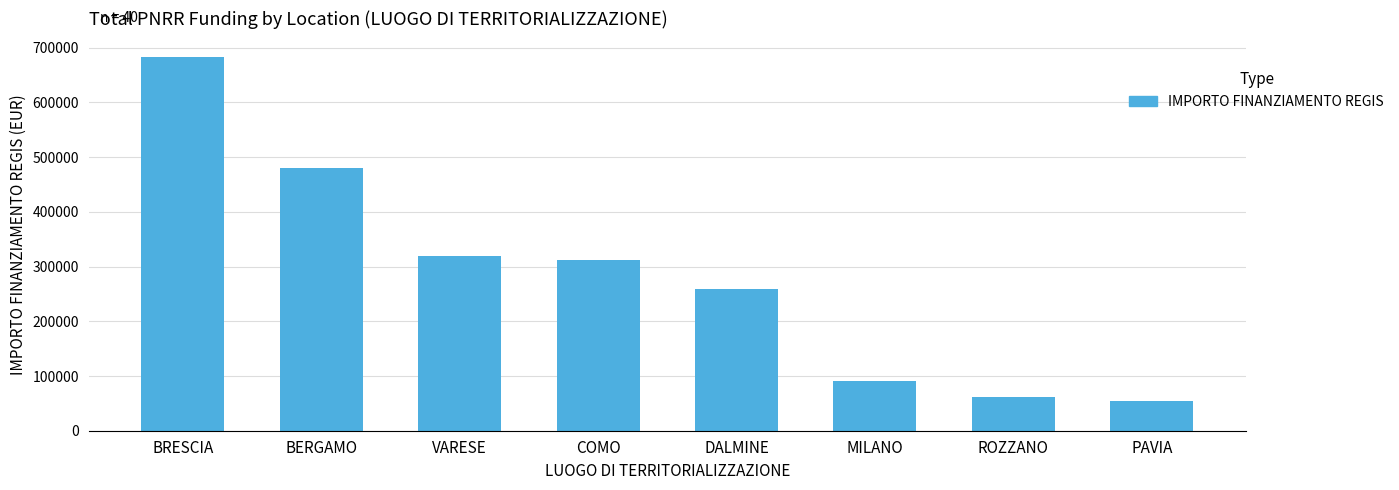

Which has a higher value, PAVIA or ROZZANO?

ROZZANO